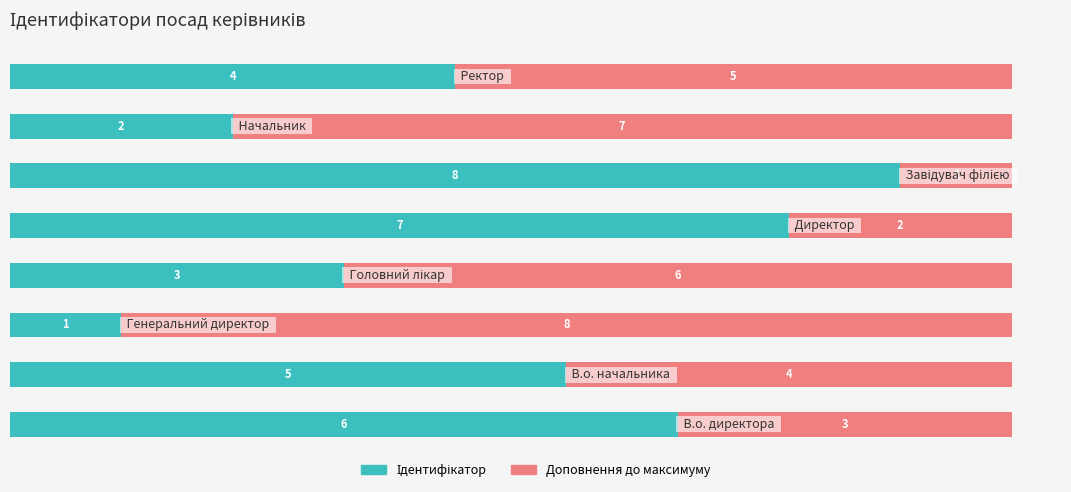

Count the number of categories in the chart.

8